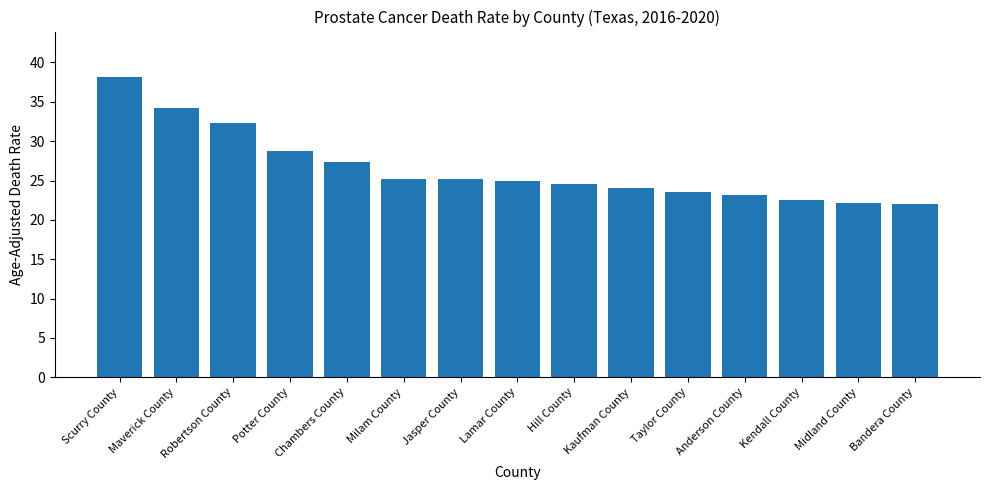

Read the value at Robertson County.

32.3